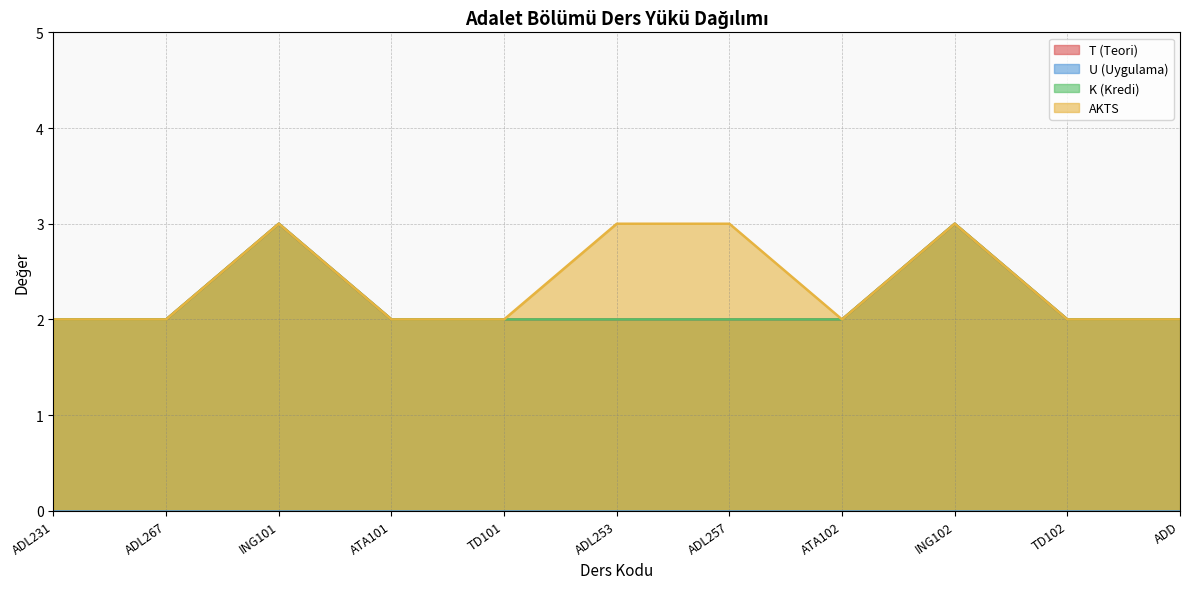

At which label is AKTS closest to 2?

ADL231